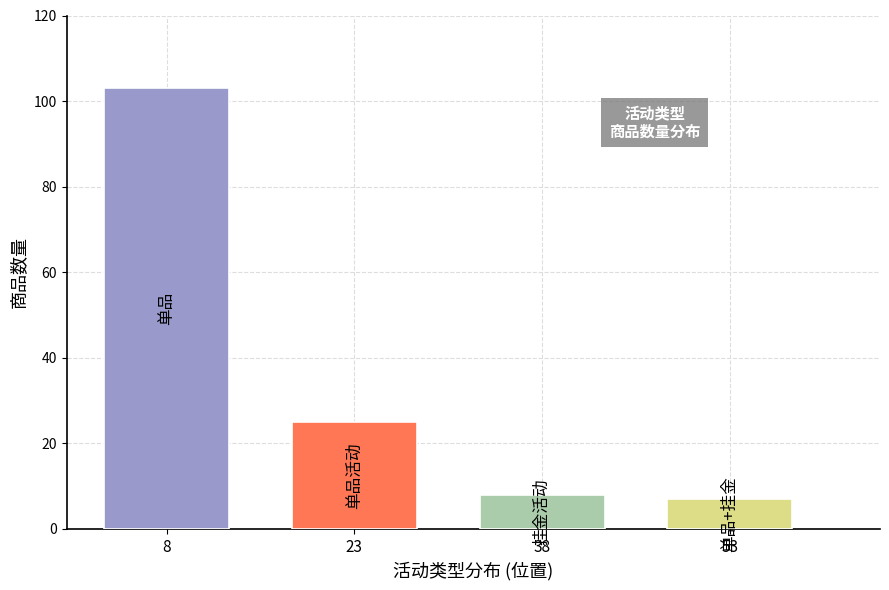

What is the maximum value shown in the chart?

103